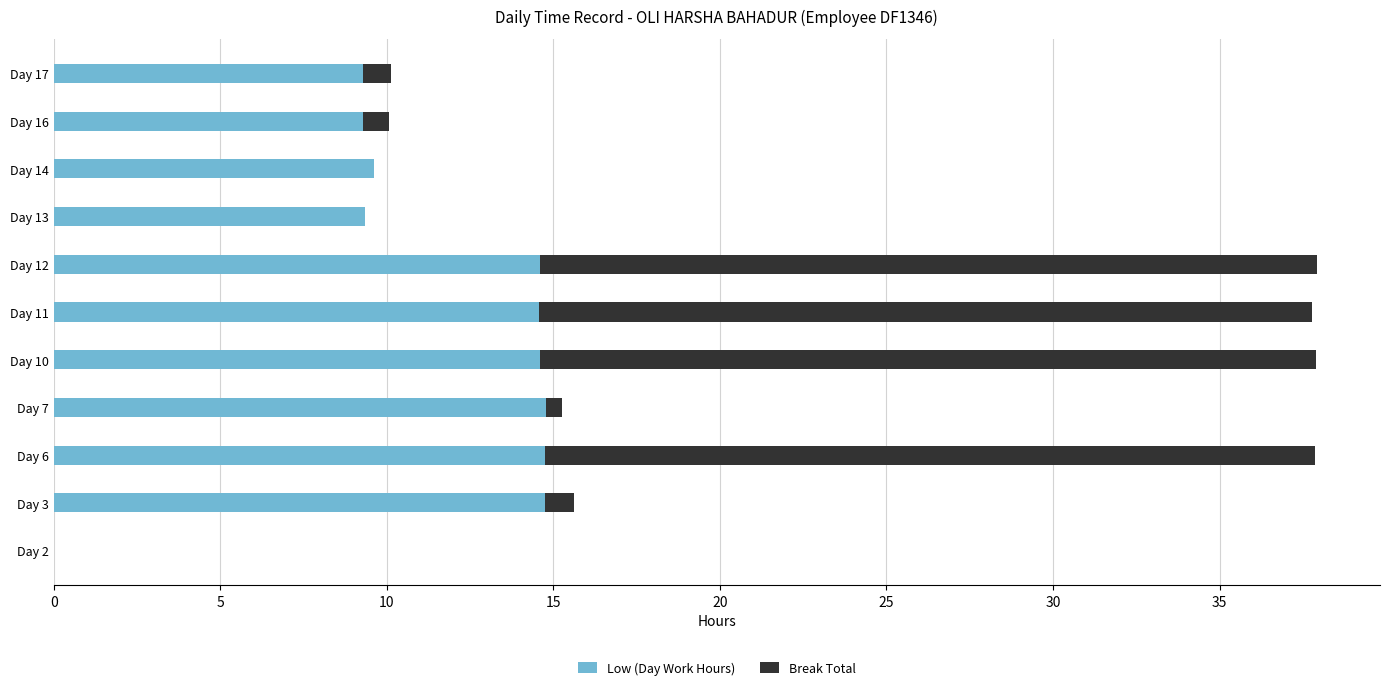

What is the sum of all Low (Day Work Hours) values?

125.5